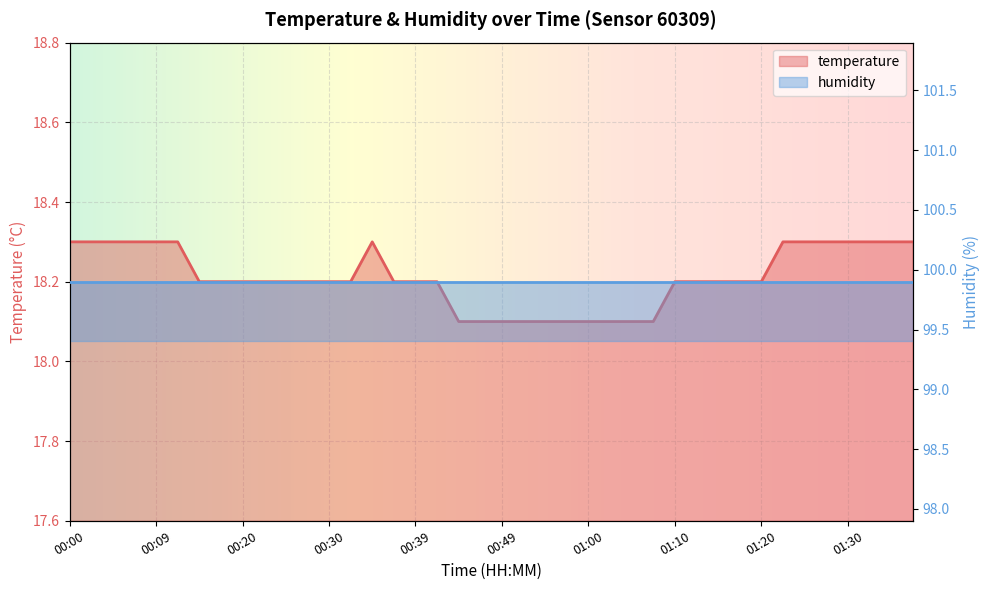

Approximately how many times larger is the value at 00:47 compared to 01:15?

1.0